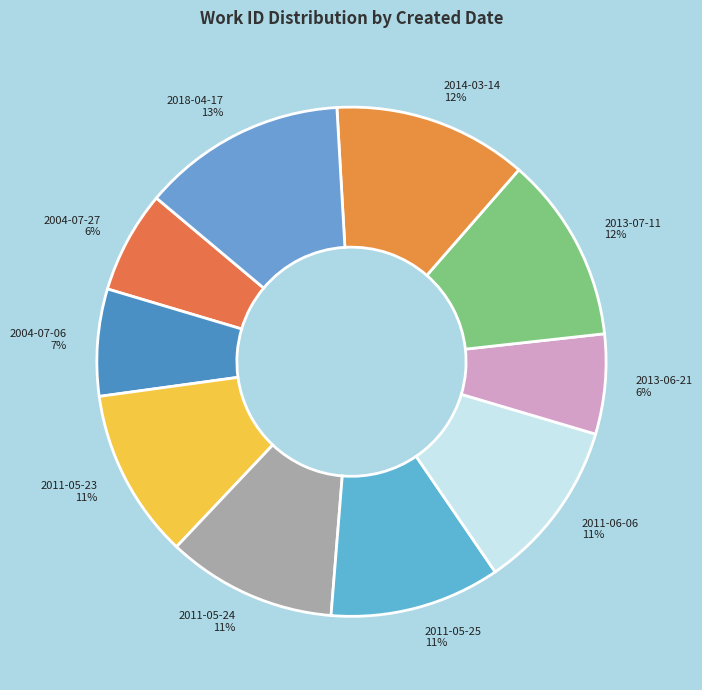

Does any single category account for the majority?

No